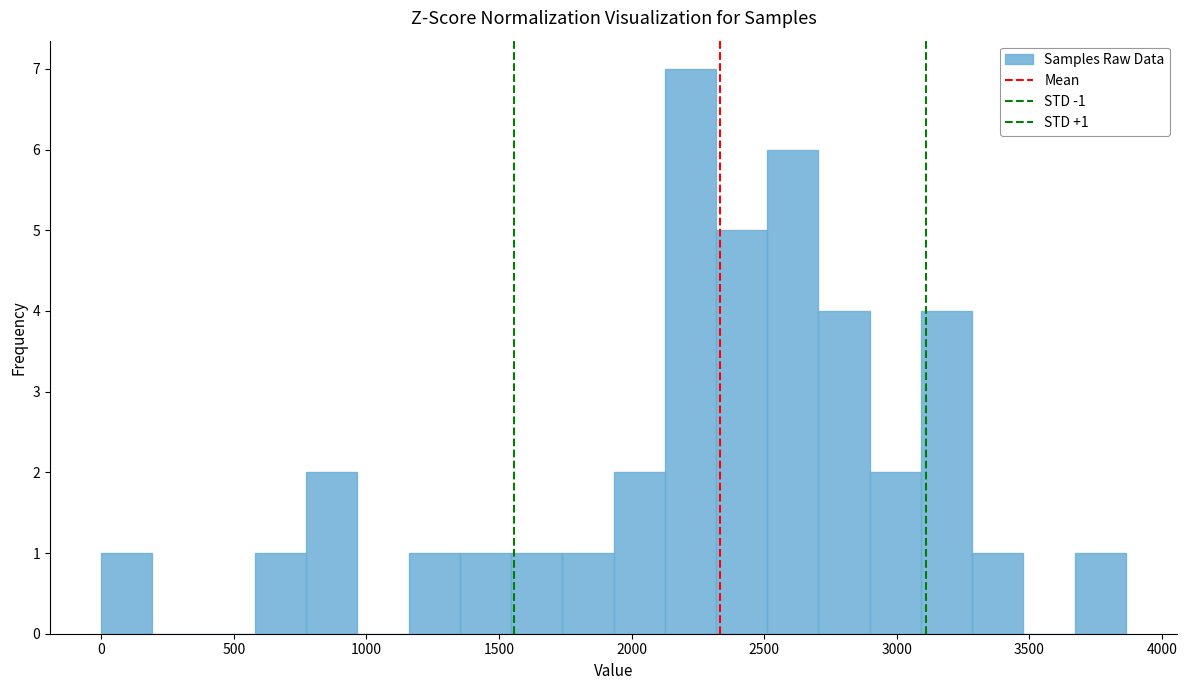

Around what value on the x-axis is the tallest bar? Give the approximate position of its centre, as read against the axis.

2200